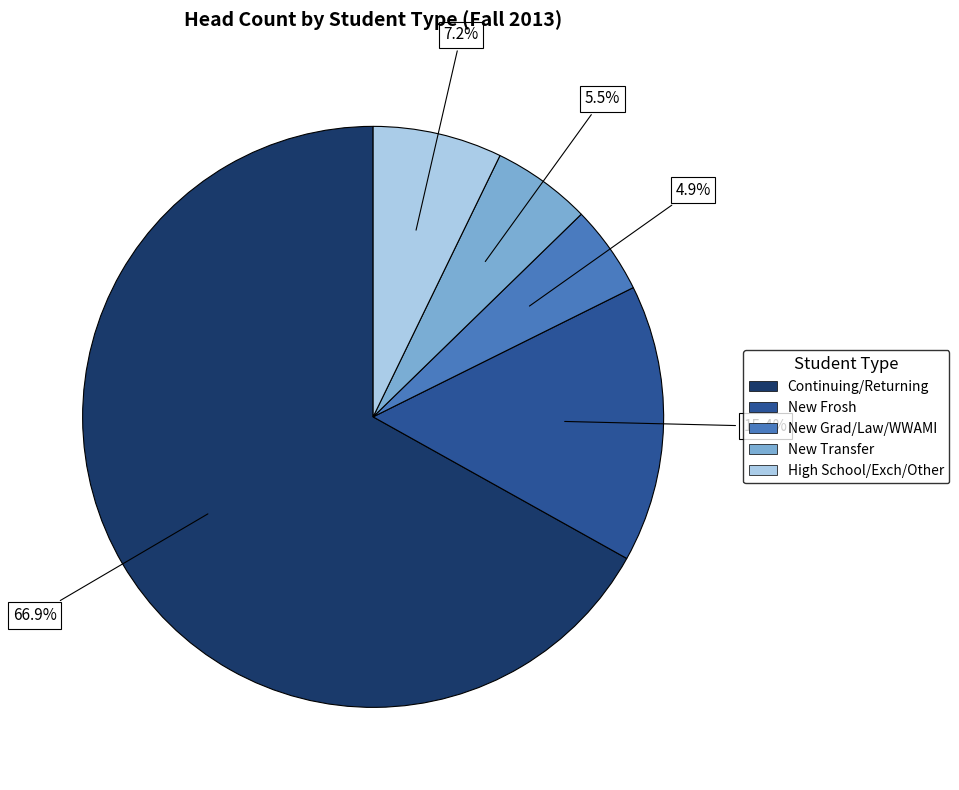

How many segments does this pie chart have?

5